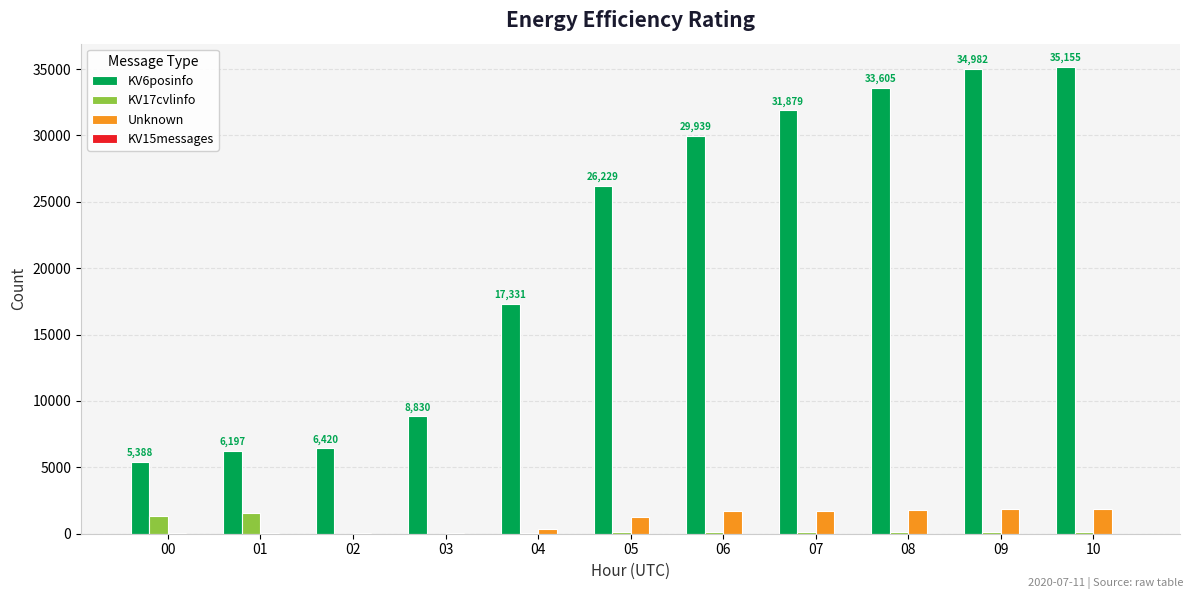

The value of Unknown at 10 is 1883. True or false?

True